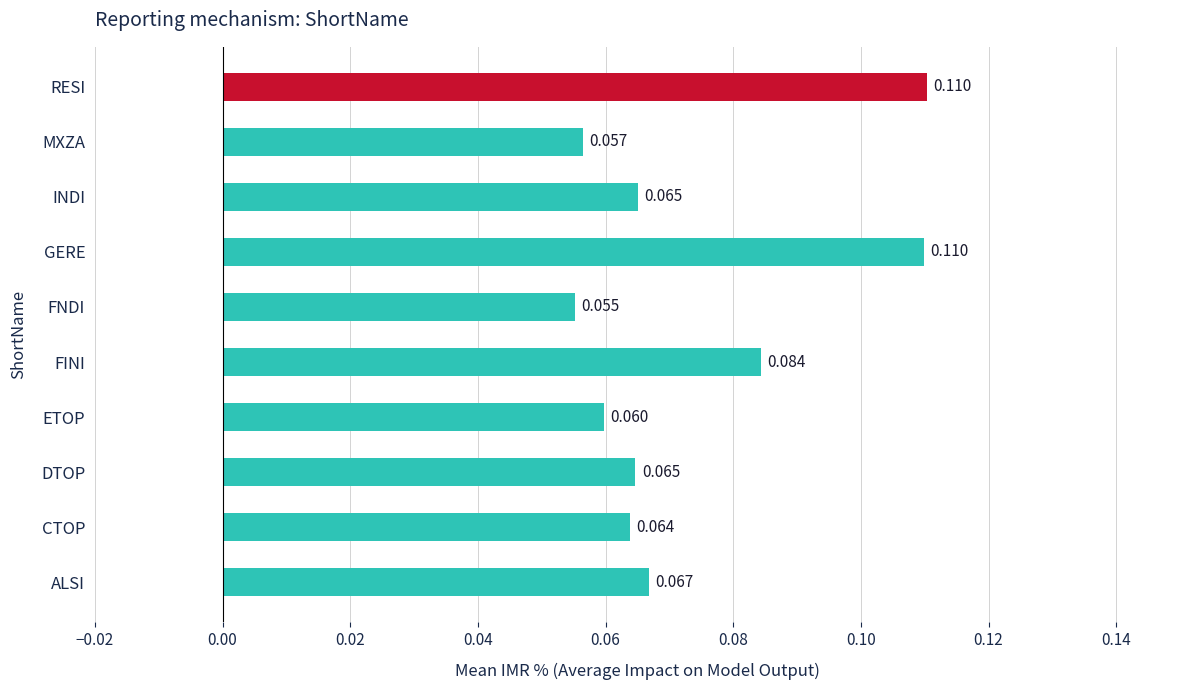

At which label is the value closest to 0?

FNDI